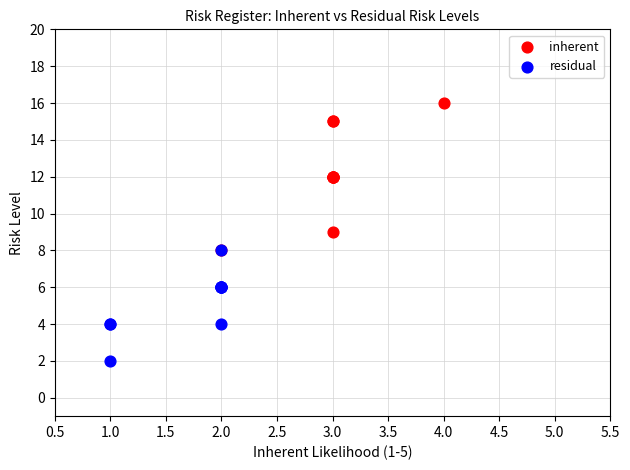

Which series reaches the maximum Y coordinate?

inherent